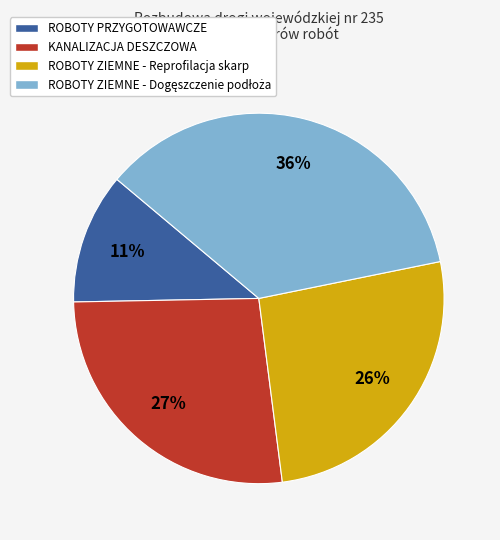

What percentage is the KANALIZACJA DESZCZOWA slice, to the nearest percent?

27%